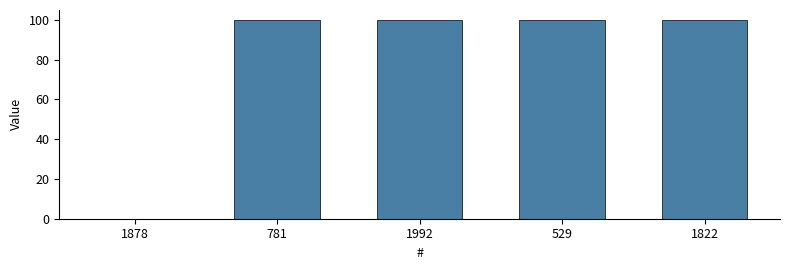

Count the number of categories in the chart.

5